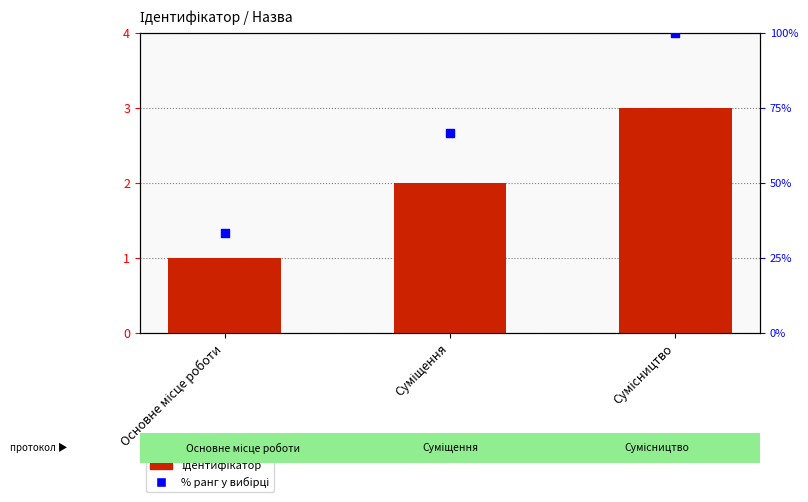

Which series contains the highest Y value?

% ранг